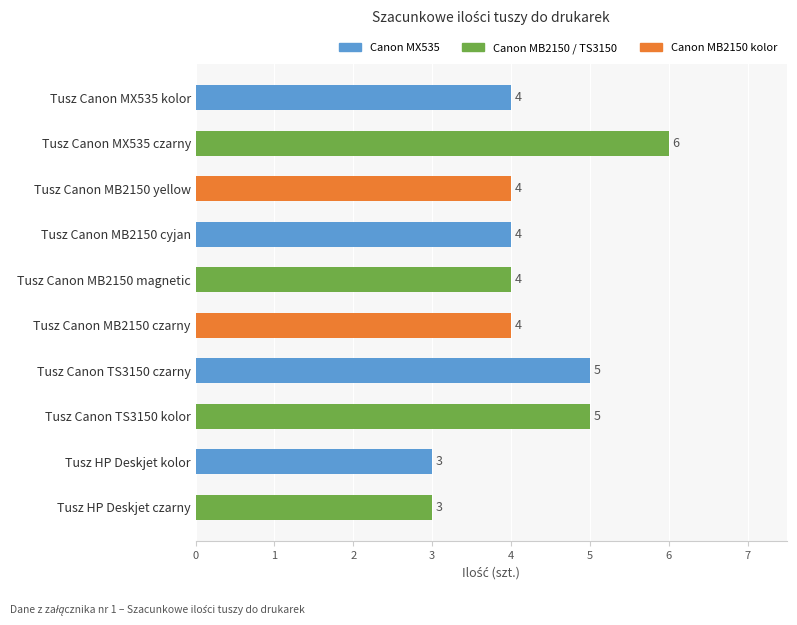

The chart shows a value of 4 at Tusz Canon MB2150 cyjan. True or false?

True